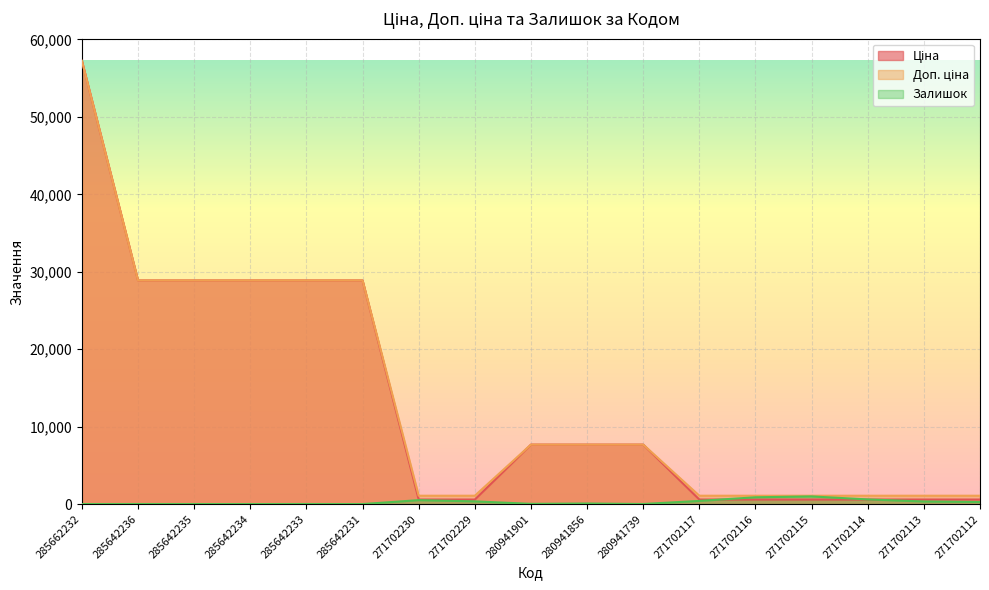

Which series has the largest range (max minus min)?

Ціна